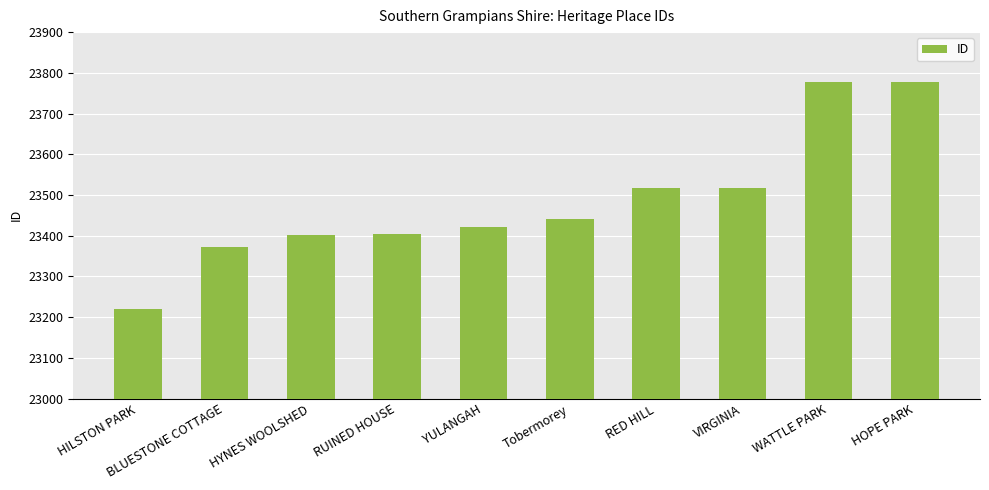

Approximately how many times larger is the value at HYNES WOOLSHED compared to Tobermorey?

1.0